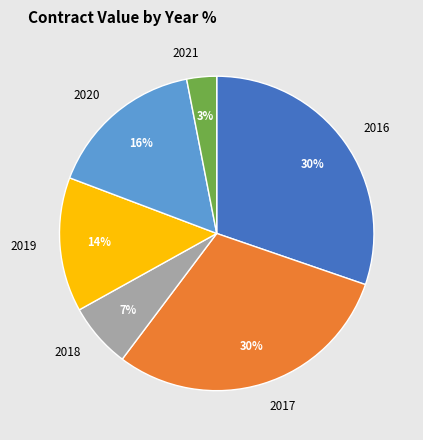

Count the number of slices in the pie.

6